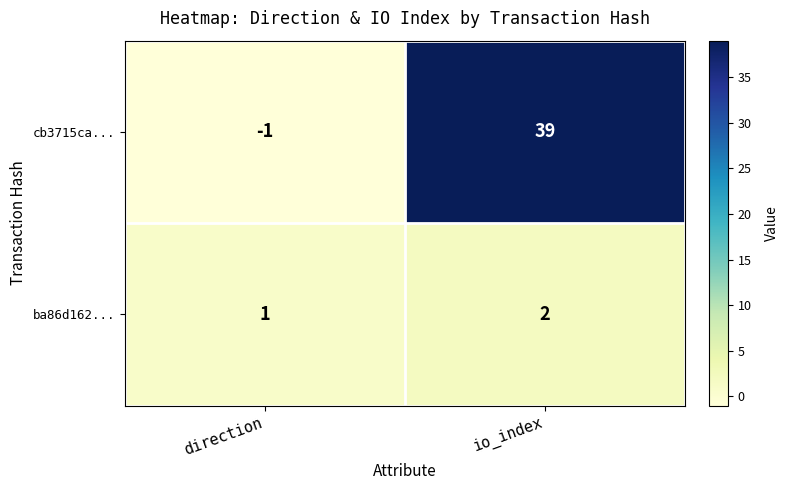

Which series changed the most between direction and io_index?

cb3715ca...